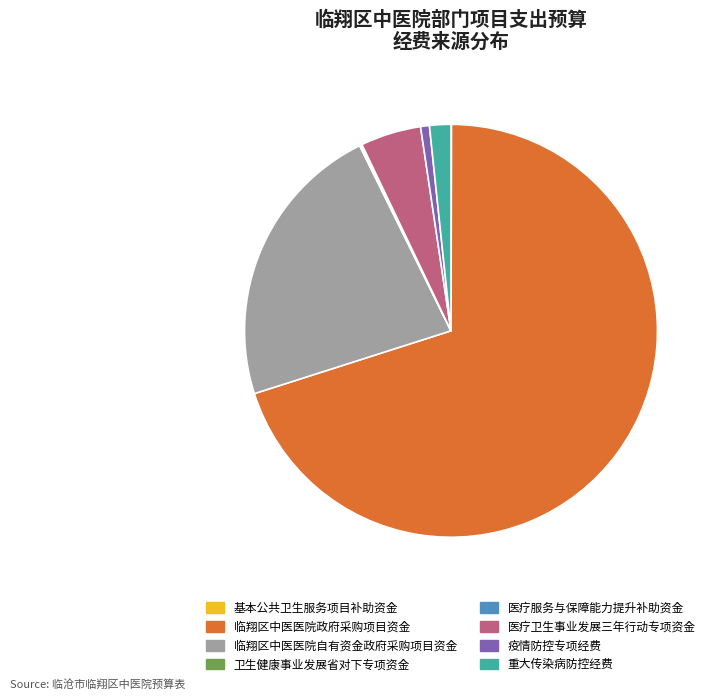

The 医疗卫生事业发展三年行动专项资金 slice represents 5% of the pie. True or false?

True